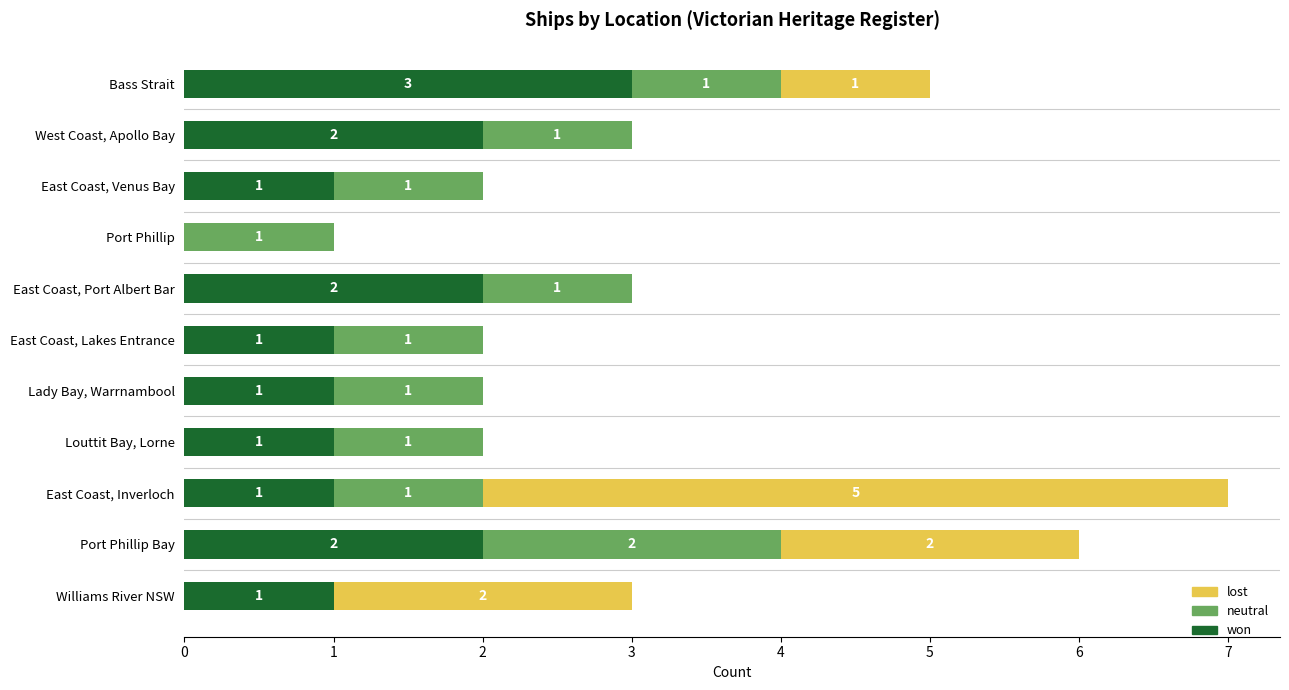

How many won values are between 1 and 2?

9